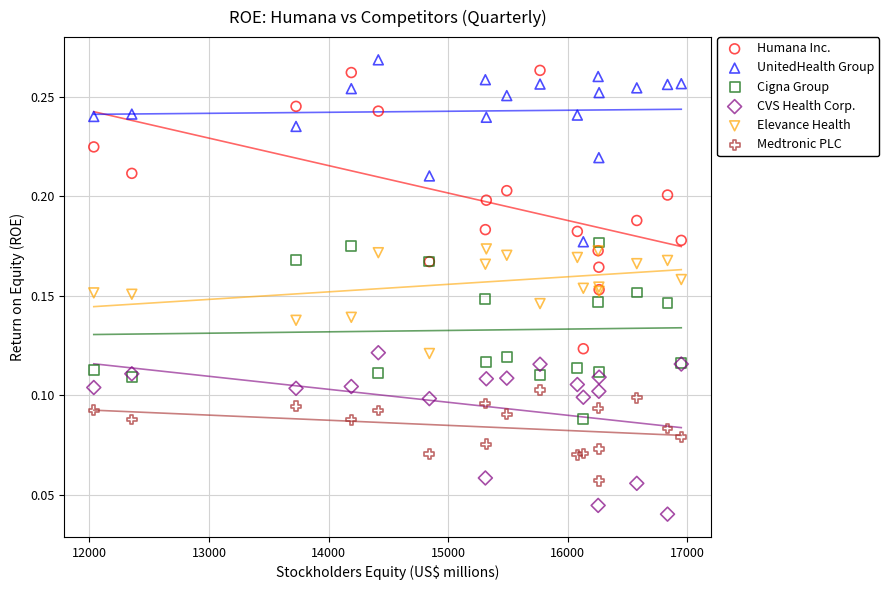

What is the X range (max minus min) for the scatter plot?

4912.0